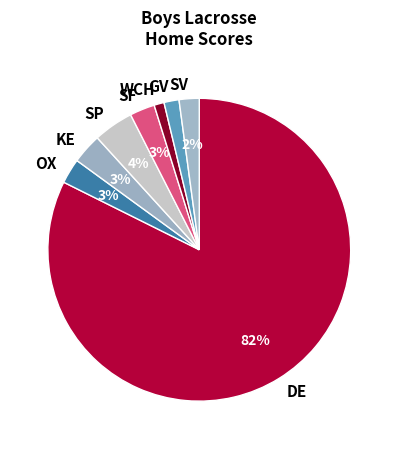

Which category has the smallest portion of the pie?

WCH